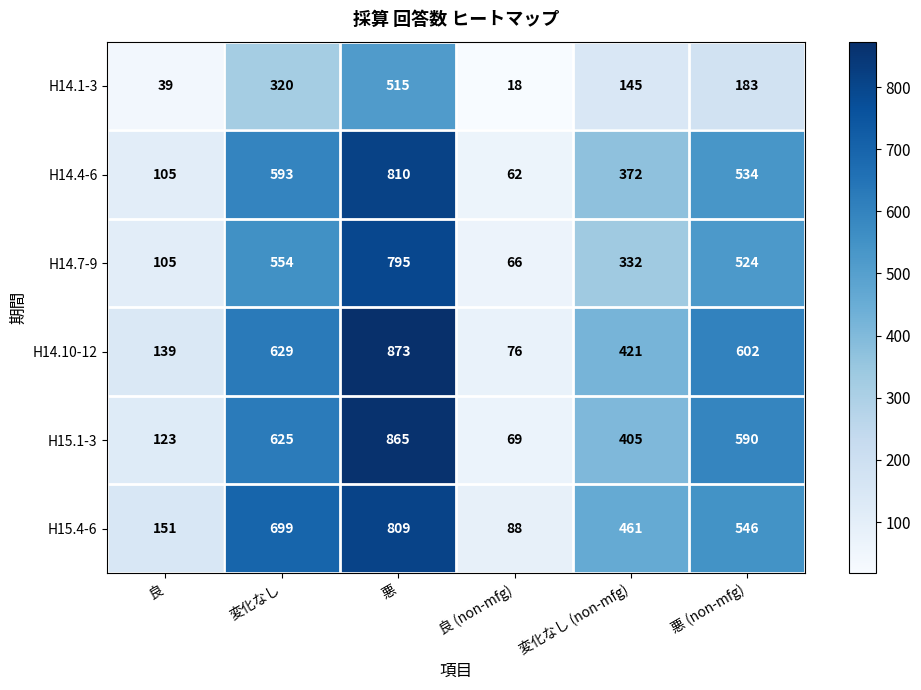

What is the approximate value of H14.7-9 at 良?

105